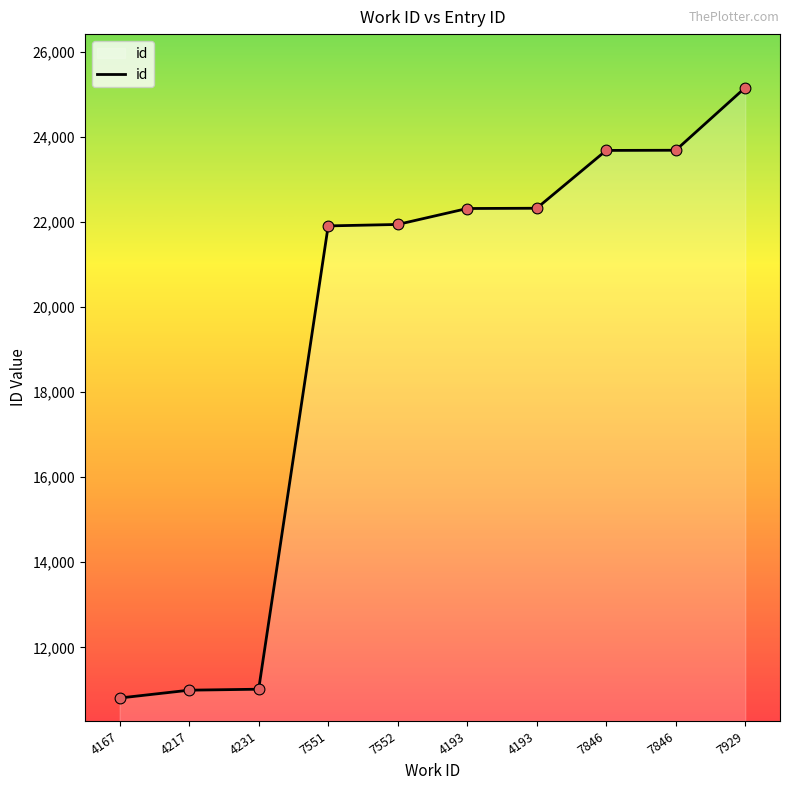

Approximately how many times larger is the value at 4231 compared to 7551?

0.5